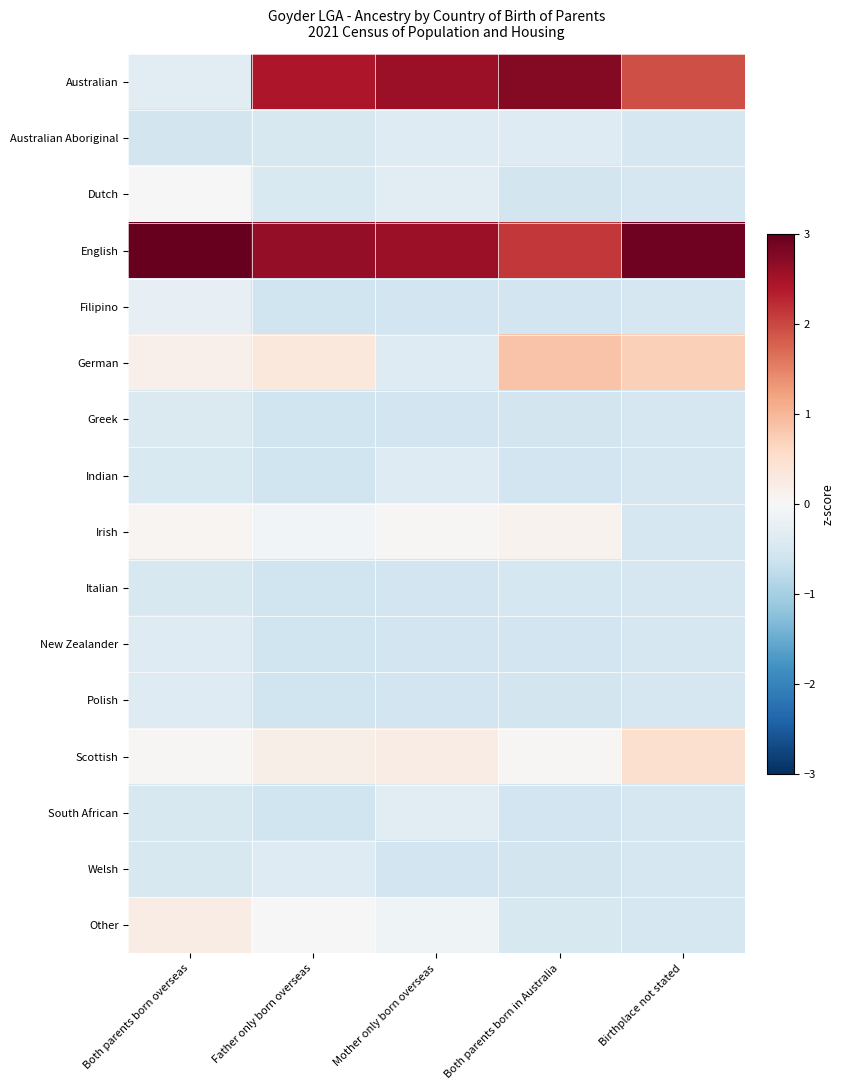

Reading right to left, what are all the values shown in this chart?

Australian: Birthplace not stated=1.9	Both parents born in Australia=2.8	Mother only born overseas=2.6	Father only born overseas=2.4	Both parents born overseas=-0.3
Australian Aboriginal: Birthplace not stated=-0.5	Both parents born in Australia=-0.4	Mother only born overseas=-0.4	Father only born overseas=-0.5	Both parents born overseas=-0.5
Dutch: Birthplace not stated=-0.5	Both parents born in Australia=-0.5	Mother only born overseas=-0.3	Father only born overseas=-0.5	Both parents born overseas=-0.0
English: Birthplace not stated=2.9	Both parents born in Australia=2.1	Mother only born overseas=2.6	Father only born overseas=2.6	Both parents born overseas=3.8
Filipino: Birthplace not stated=-0.5	Both parents born in Australia=-0.6	Mother only born overseas=-0.6	Father only born overseas=-0.6	Both parents born overseas=-0.2
German: Birthplace not stated=0.7	Both parents born in Australia=0.9	Mother only born overseas=-0.4	Father only born overseas=0.3	Both parents born overseas=0.1
Greek: Birthplace not stated=-0.5	Both parents born in Australia=-0.6	Mother only born overseas=-0.6	Father only born overseas=-0.6	Both parents born overseas=-0.4
Indian: Birthplace not stated=-0.5	Both parents born in Australia=-0.6	Mother only born overseas=-0.4	Father only born overseas=-0.6	Both parents born overseas=-0.5
Irish: Birthplace not stated=-0.5	Both parents born in Australia=0.1	Mother only born overseas=0.0	Father only born overseas=-0.1	Both parents born overseas=0.1
Italian: Birthplace not stated=-0.5	Both parents born in Australia=-0.5	Mother only born overseas=-0.6	Father only born overseas=-0.6	Both parents born overseas=-0.5
New Zealander: Birthplace not stated=-0.5	Both parents born in Australia=-0.6	Mother only born overseas=-0.6	Father only born overseas=-0.6	Both parents born overseas=-0.4
Polish: Birthplace not stated=-0.5	Both parents born in Australia=-0.5	Mother only born overseas=-0.6	Father only born overseas=-0.6	Both parents born overseas=-0.4
Scottish: Birthplace not stated=0.5	Both parents born in Australia=0.0	Mother only born overseas=0.2	Father only born overseas=0.2	Both parents born overseas=0.0
South African: Birthplace not stated=-0.5	Both parents born in Australia=-0.6	Mother only born overseas=-0.3	Father only born overseas=-0.6	Both parents born overseas=-0.5
Welsh: Birthplace not stated=-0.5	Both parents born in Australia=-0.5	Mother only born overseas=-0.6	Father only born overseas=-0.4	Both parents born overseas=-0.5
Other: Birthplace not stated=-0.5	Both parents born in Australia=-0.5	Mother only born overseas=-0.1	Father only born overseas=-0.0	Both parents born overseas=0.2